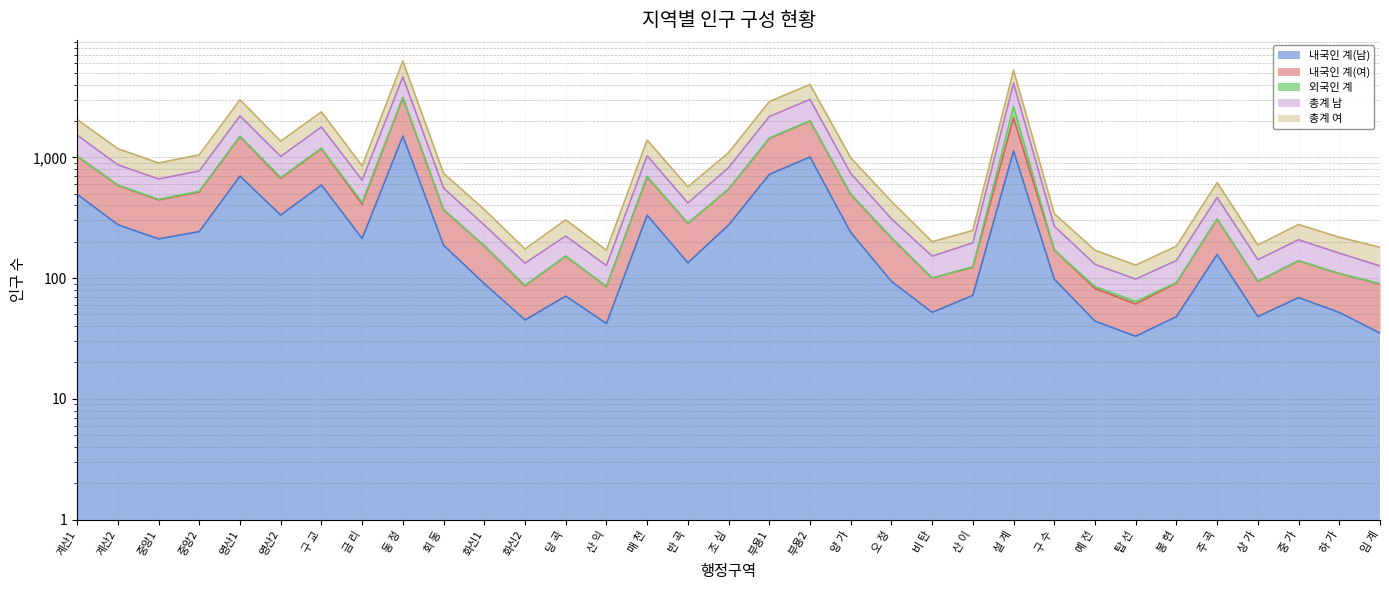

What is the value of the 총계 남 point at the 11th from the left?

275